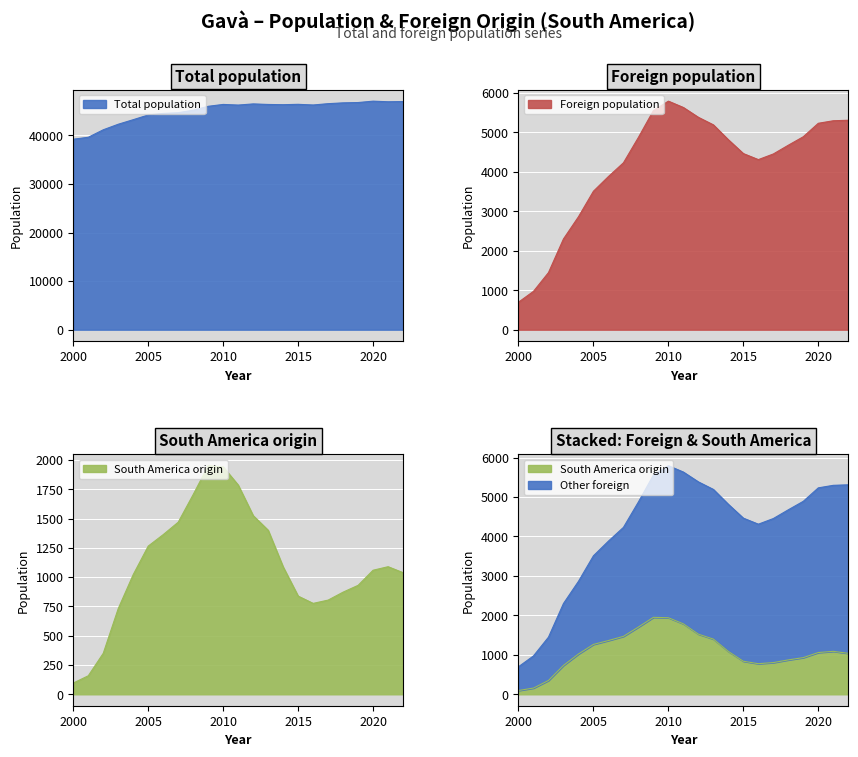

What is the highest value of the Foreign population series?

5794